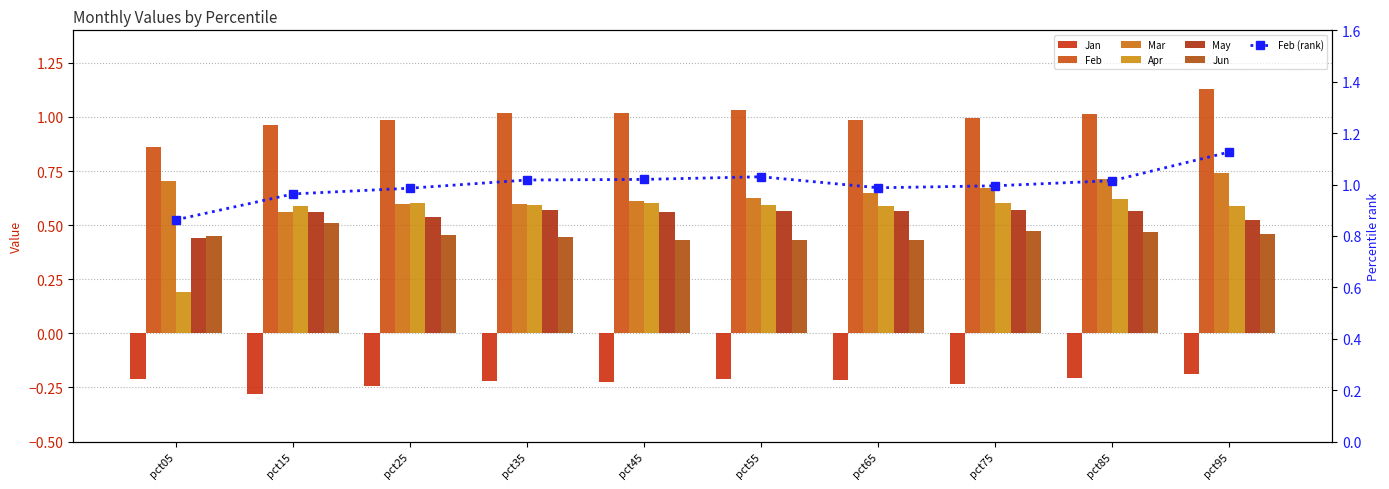

Which series has the largest total across all categories?

Feb